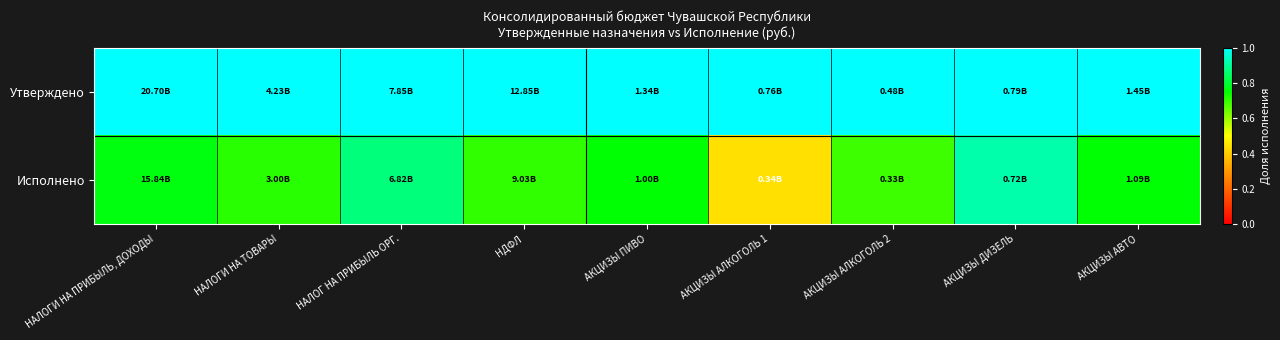

How many series are shown in this chart?

2